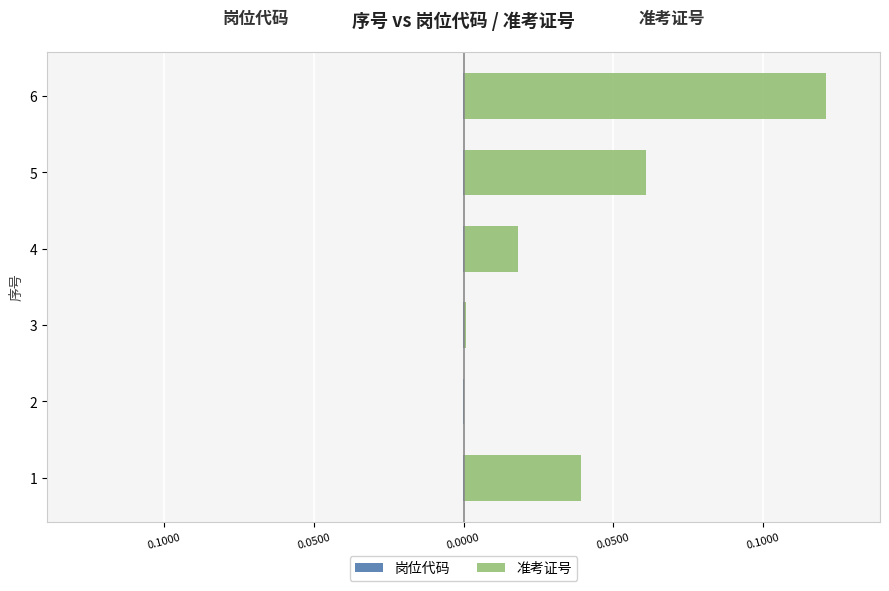

What are all the series names shown in the legend?

岗位代码, 准考证号